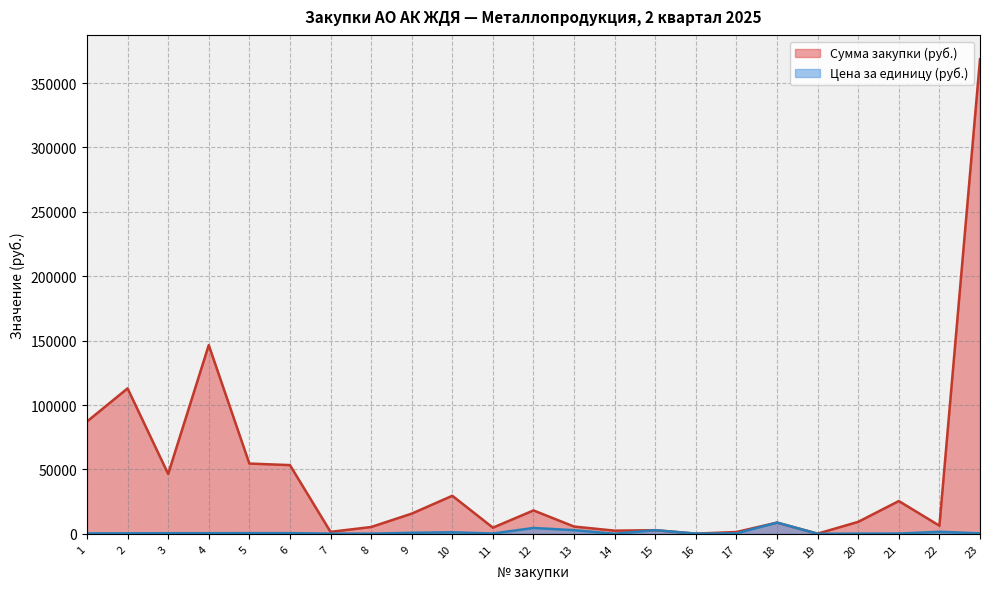

How many data points in Сумма закупки (руб.) are above 9310?

11